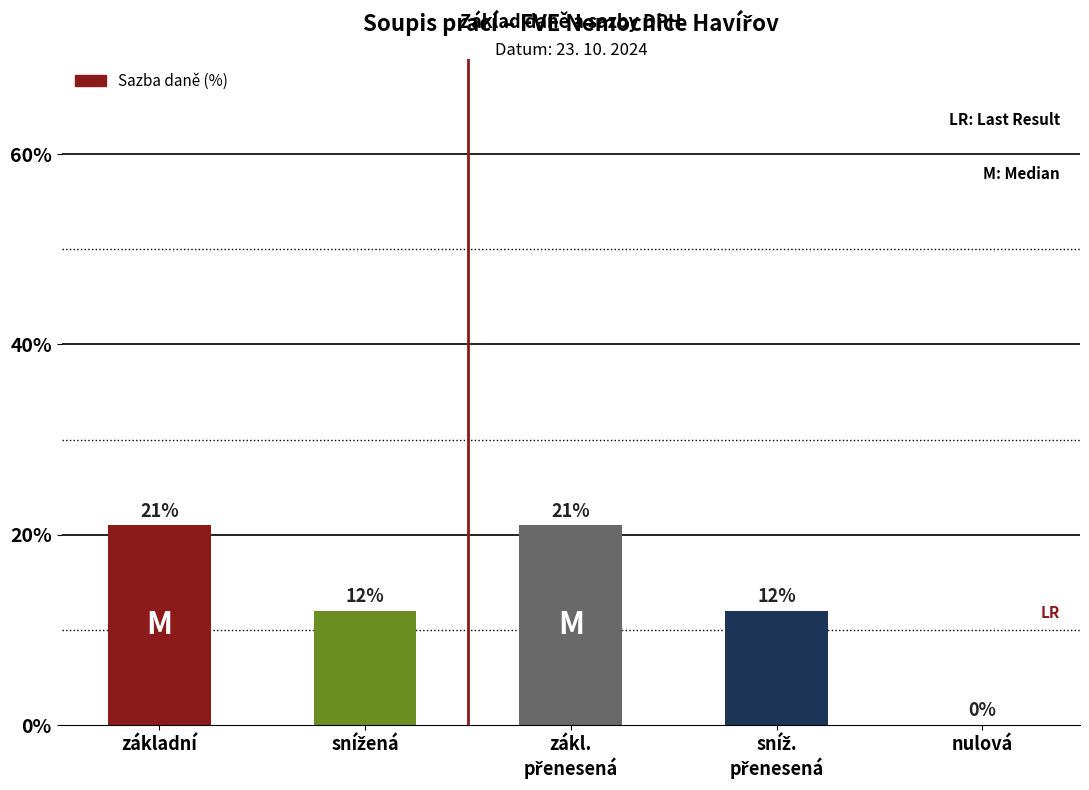

What is the greatest value displayed?

21